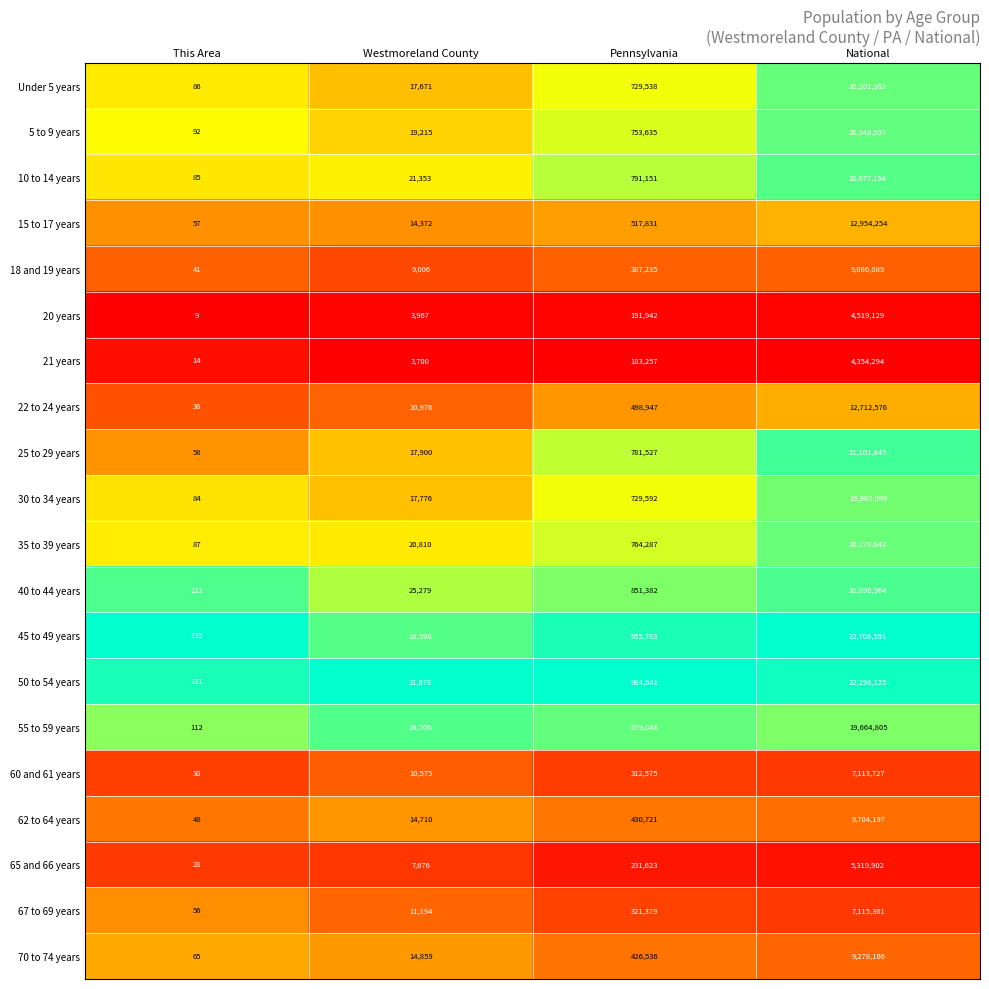

At which label does 18 and 19 years reach its peak?

National